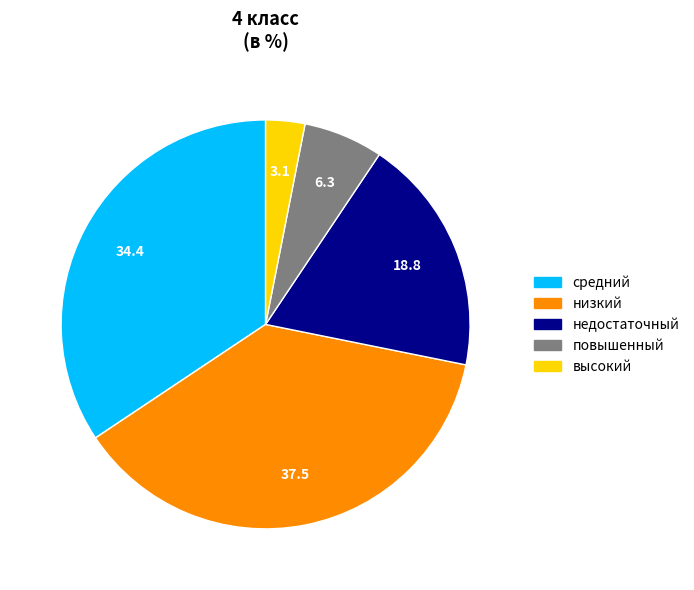

What is the ratio of the value at средний to the value at недостаточный?

1.8